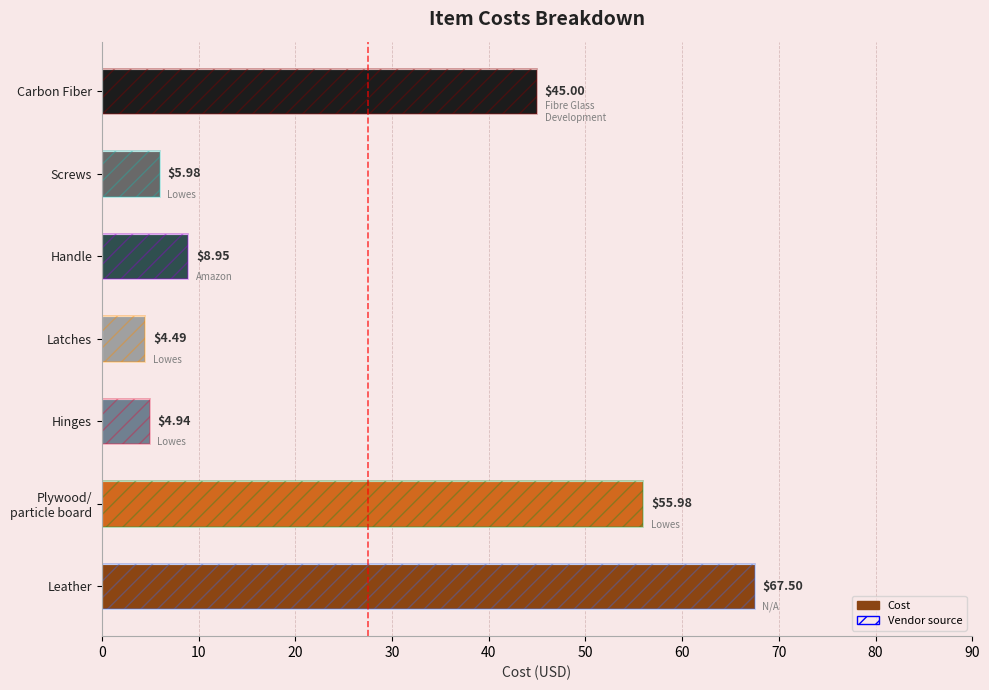

Is it true that the value at 0 is 100.8?

False